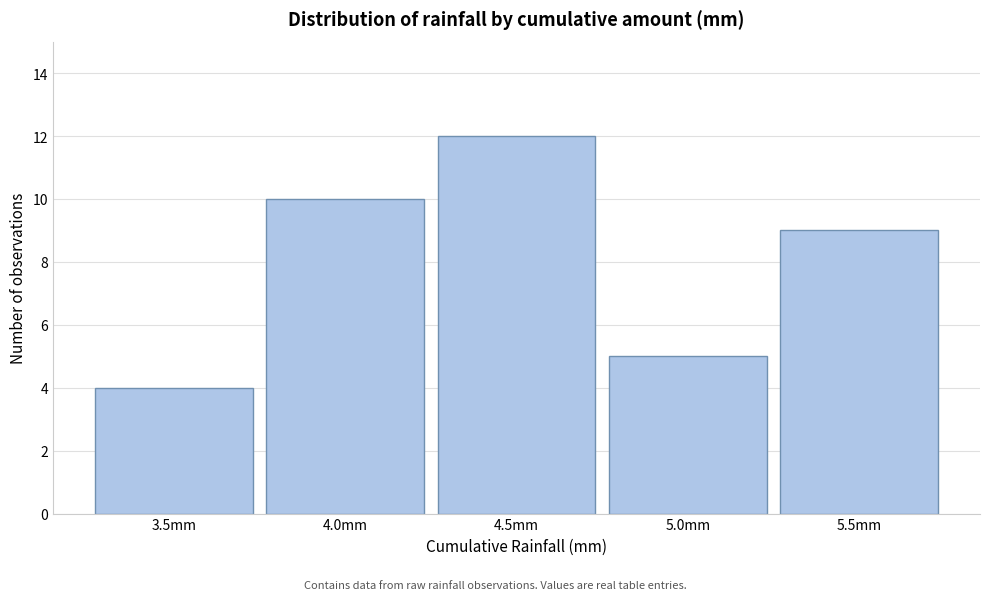

Reading left to right, transcribe all the data shown in this chart.

4	10	12	5	9